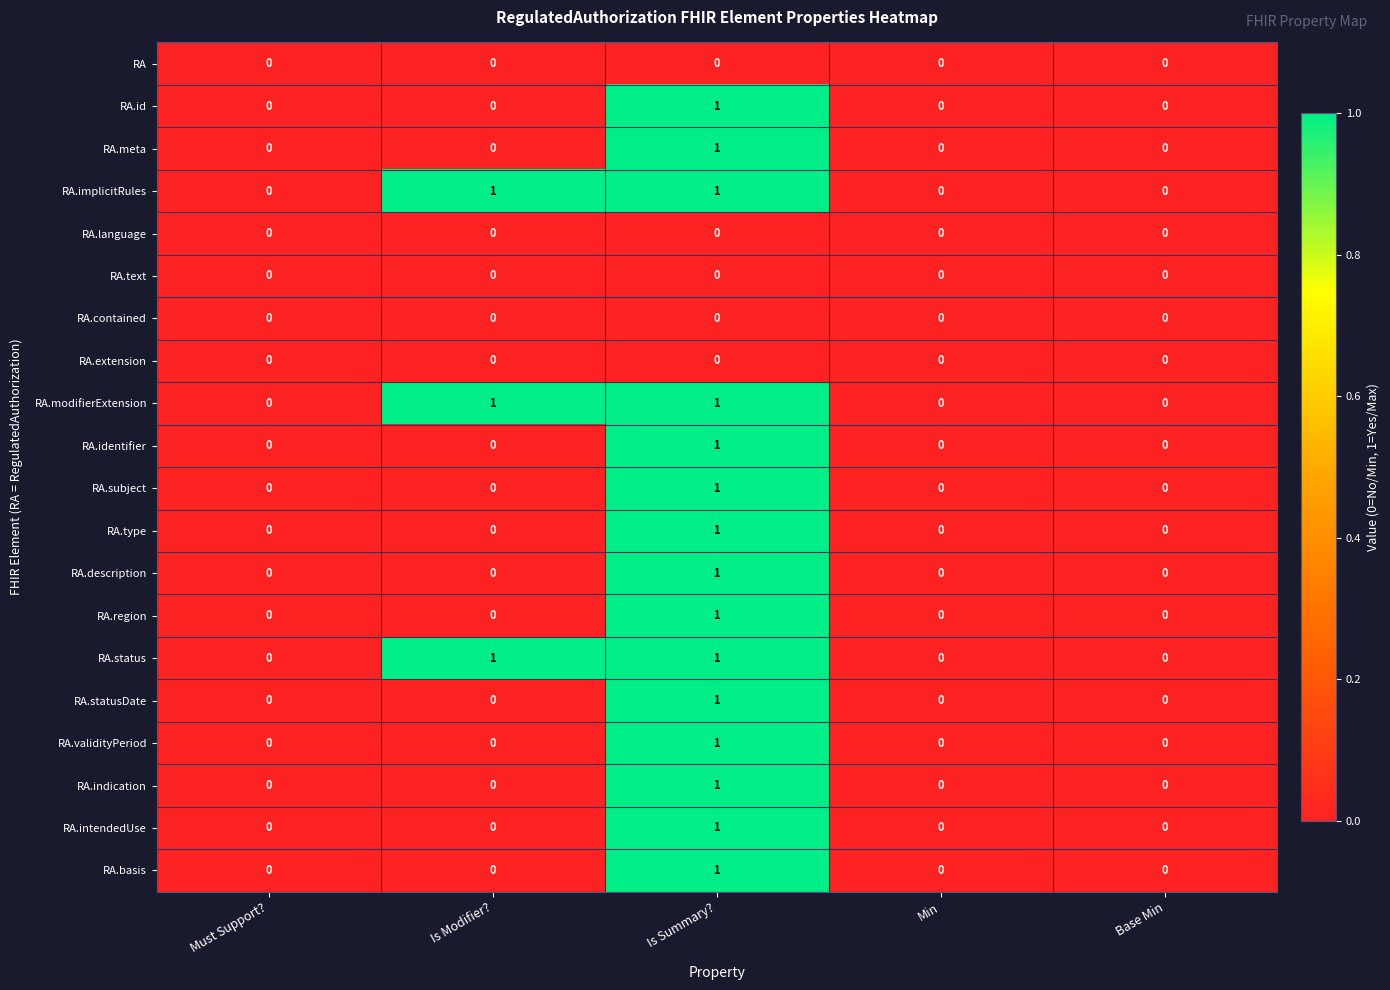

Count the RA.meta values in the range 0 to 1.

5